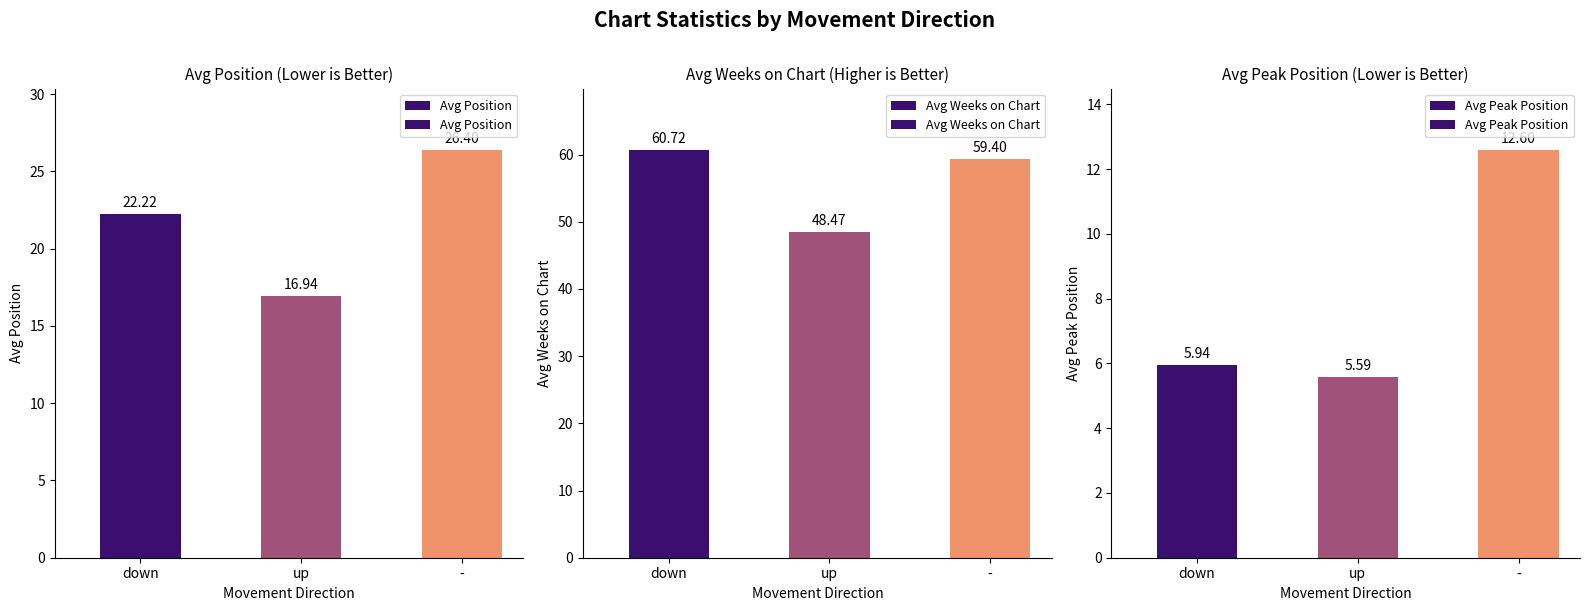

Count the number of categories in the chart.

3